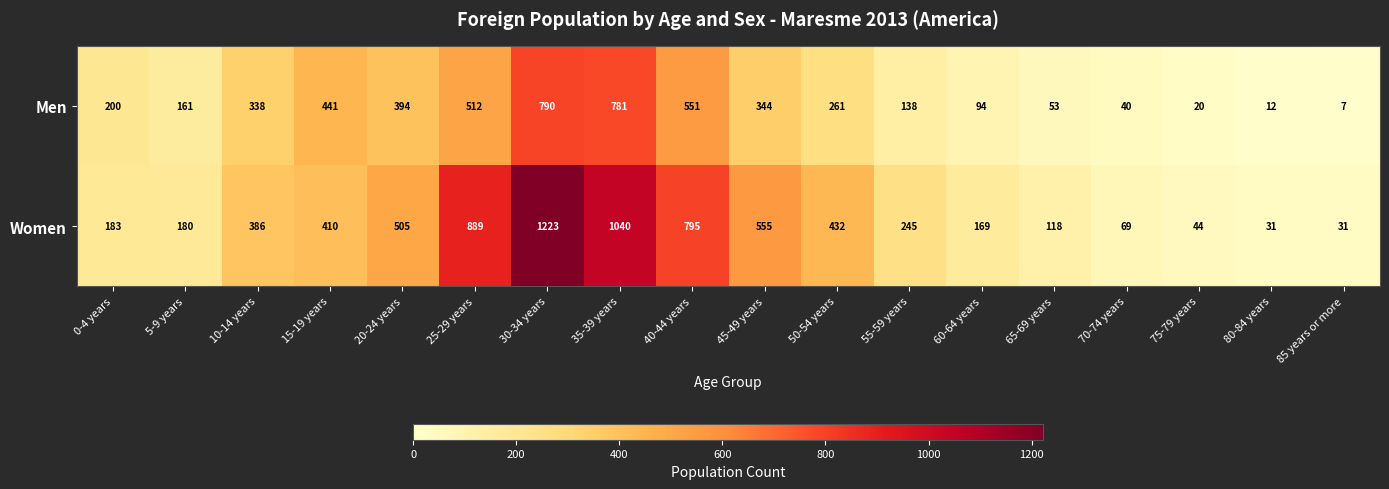

What is the maximum value shown in the chart?

1223